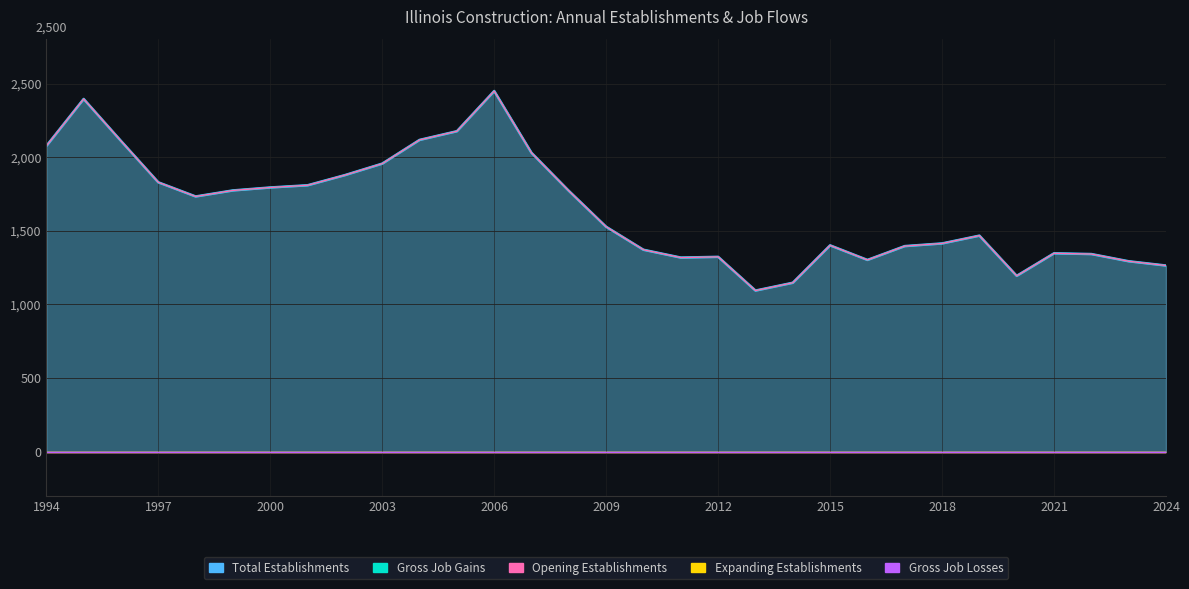

What is the difference between the maximum and minimum values in the Gross Job Gains series?

1355